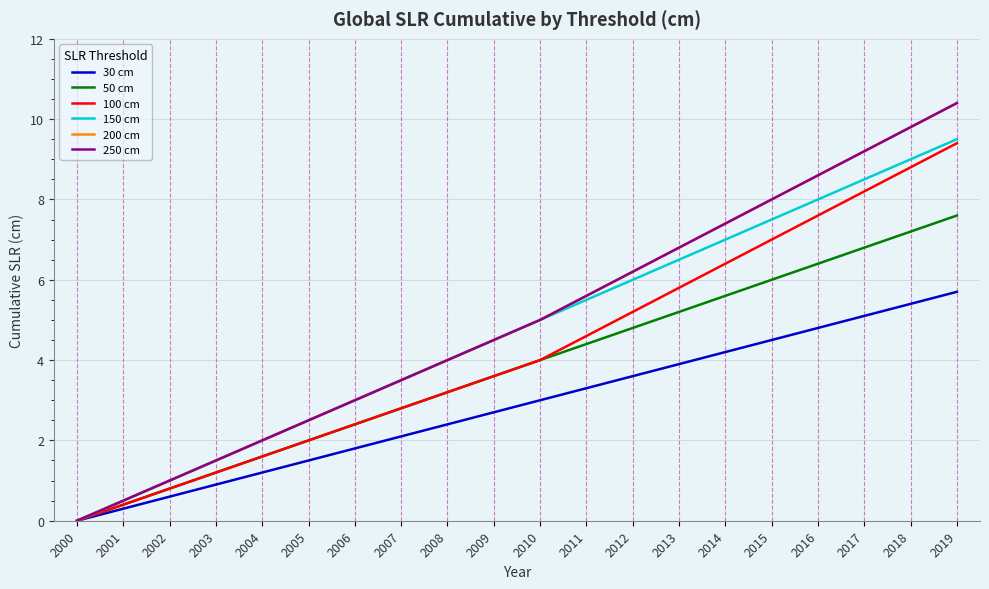

How many lines are shown in the chart?

6